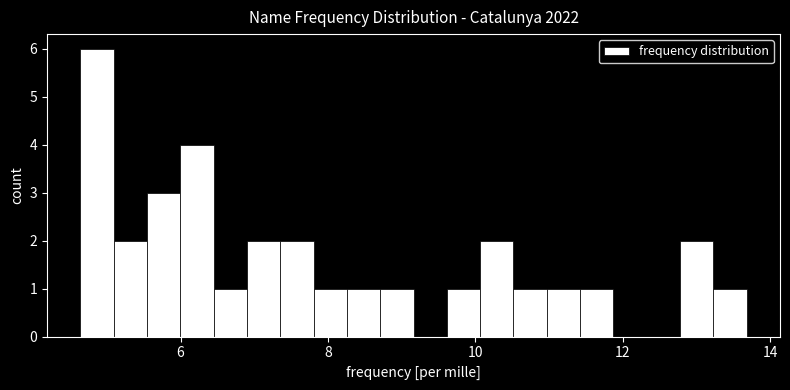

Around what value on the x-axis is the tallest bar? Give the approximate position of its centre, as read against the axis.

4.8